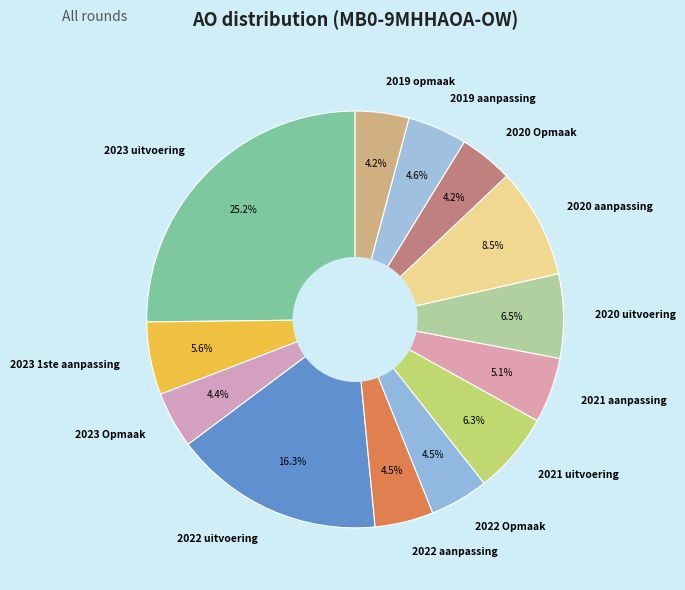

Do 2022 uitvoering and 2019 opmaak together represent more than half of the pie?

No